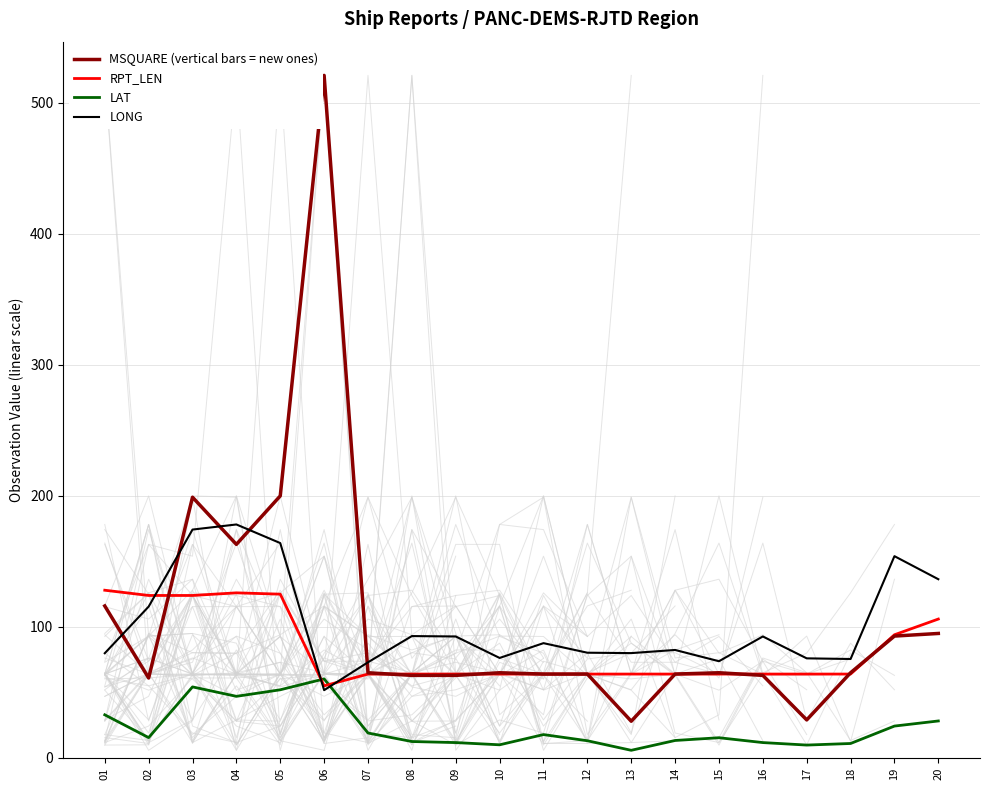

Is the value of LONG at 06 greater than the value of RPT_LEN at 04?

No